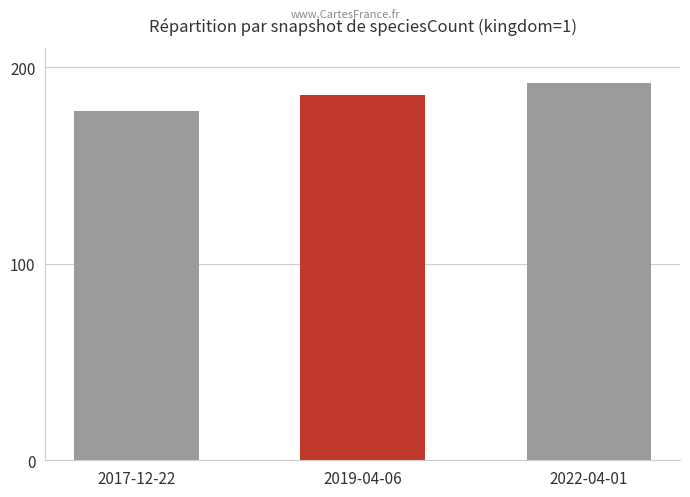

Where is the data nearest to the value 185?

2019-04-06